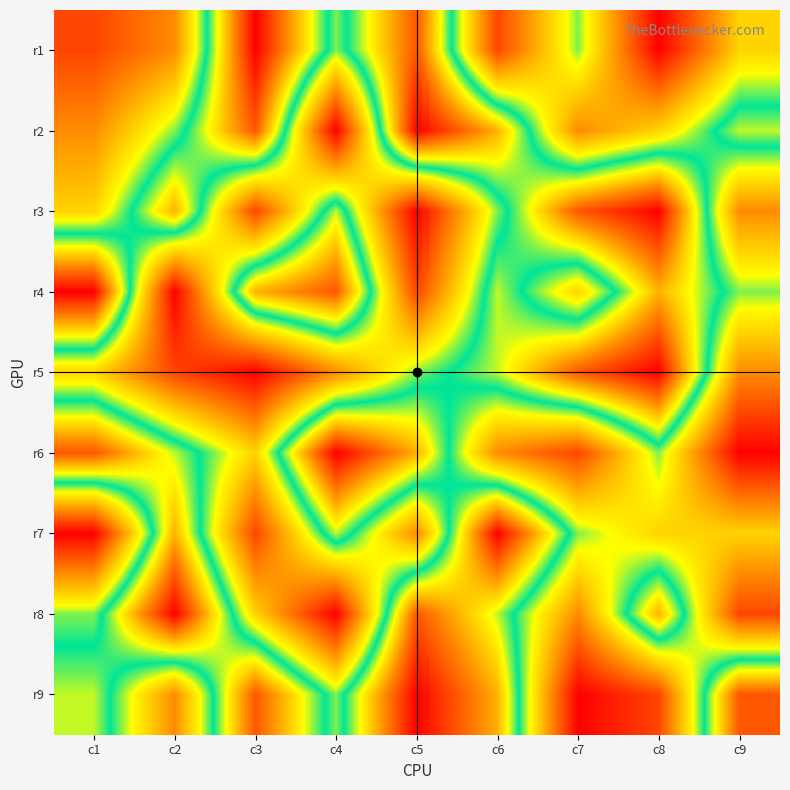

Rank the series at c9 from lowest to highest value.

r6, r8, r3, r5, r1, r7, r4, r2, r9